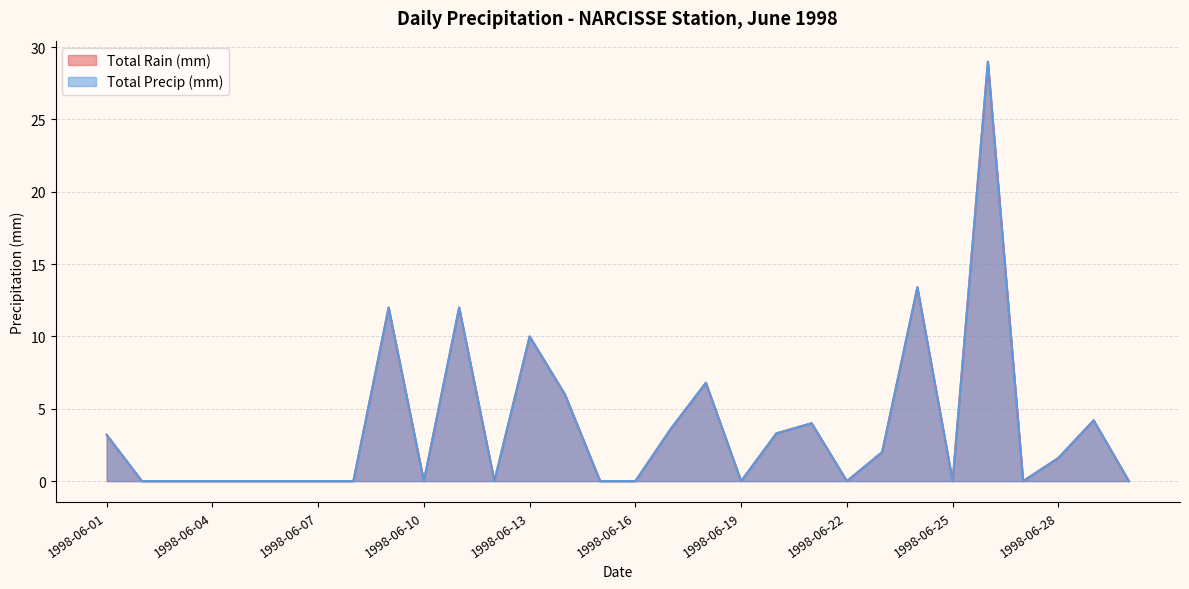

In Total Rain (mm), how many points are lower than both neighbors (excluding endpoints)?

6